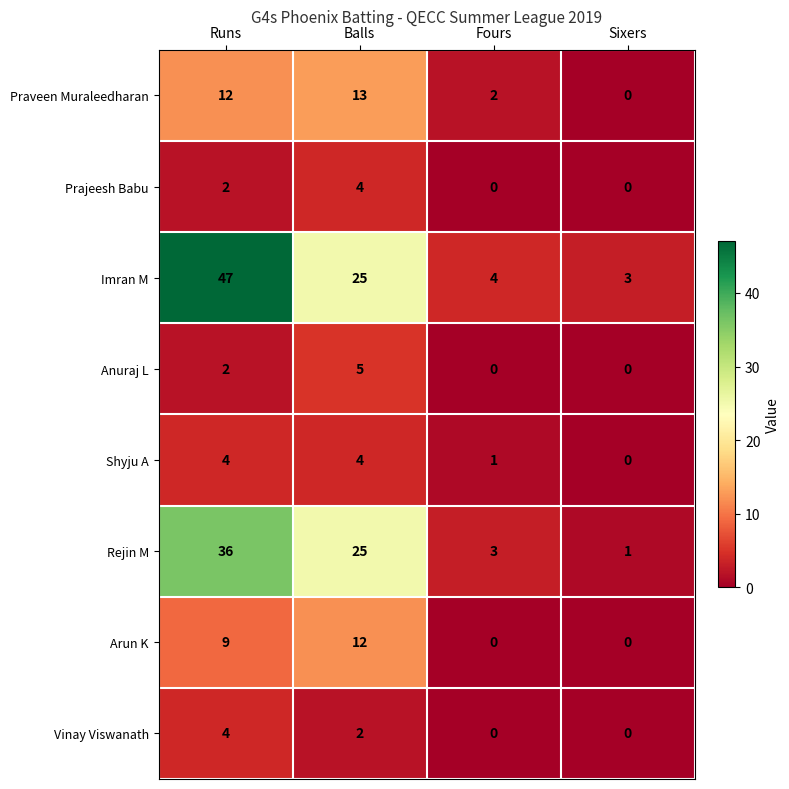

Which series changed the most between Balls and Fours?

Rejin M